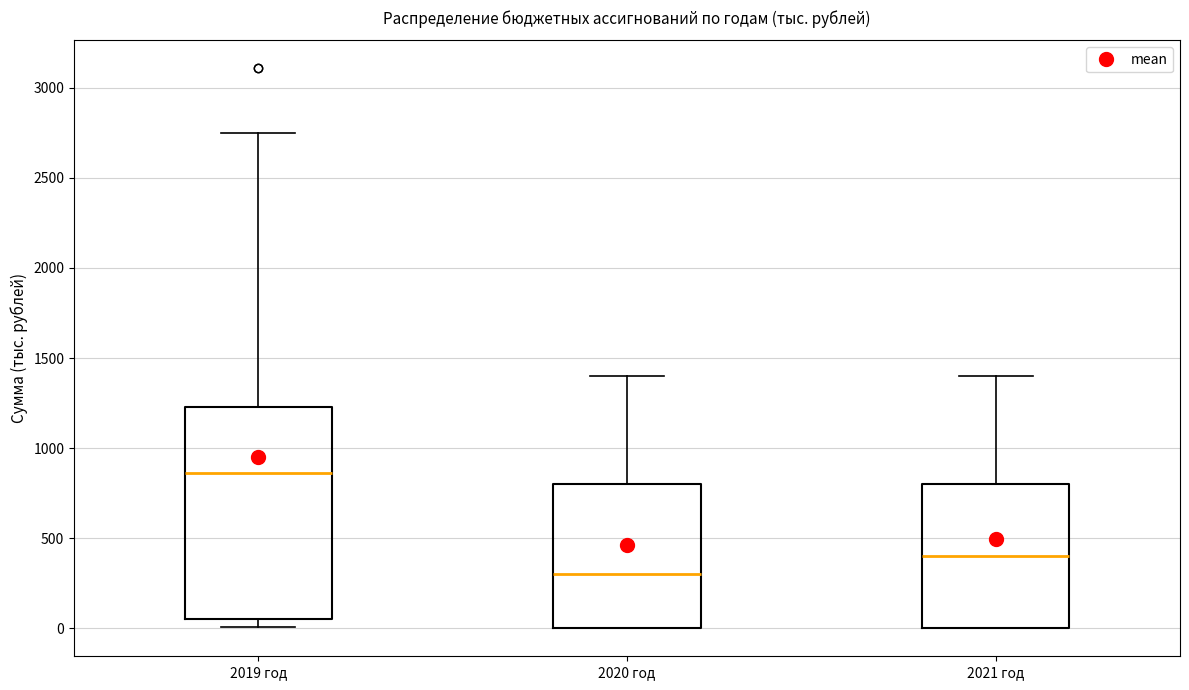

Which box is the tallest, from its lower edge to its upper edge?

2019 год